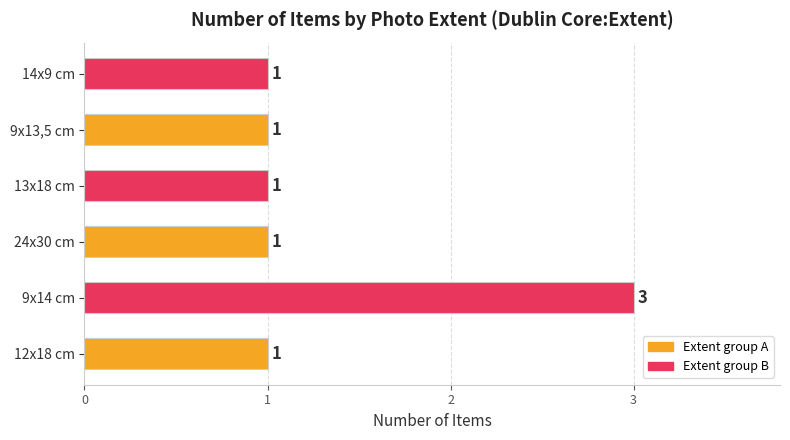

Reading bottom to top, list all the values displayed in this chart.

1	3	1	1	1	1